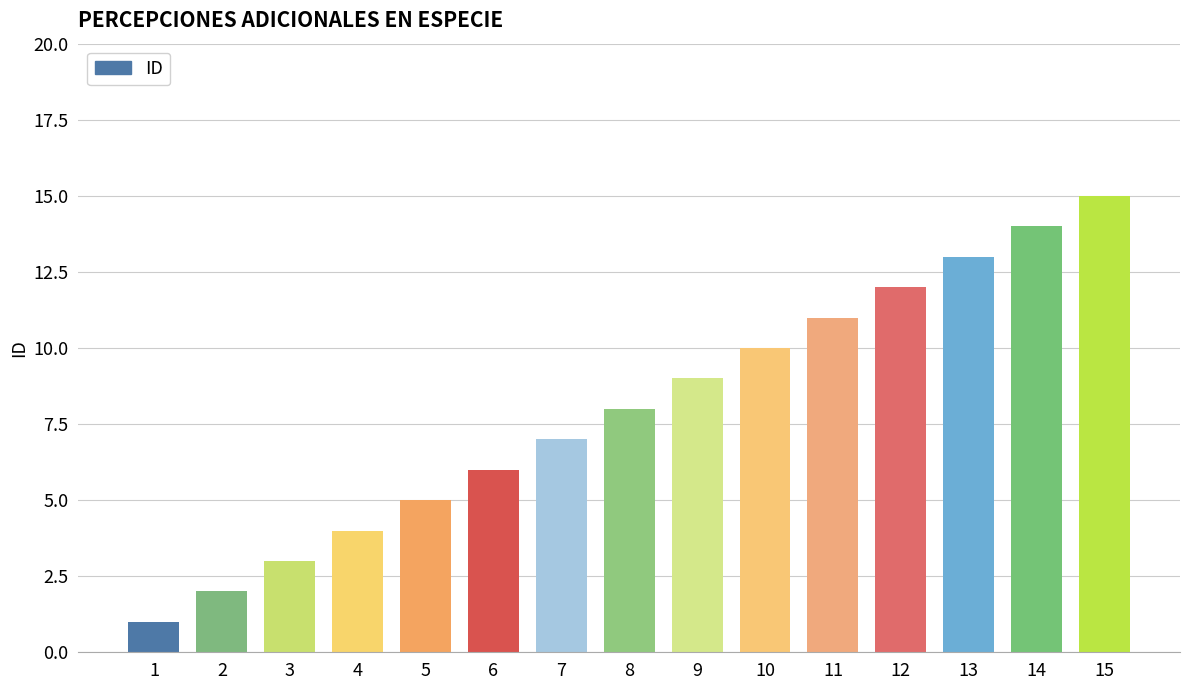

How many series are shown in this chart?

1